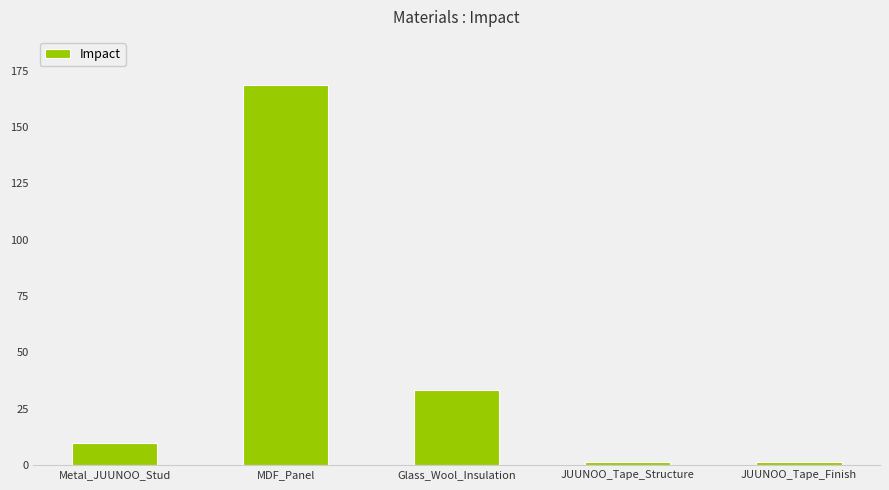

The value at Glass_Wool_Insulation is 46.2. True or false?

False